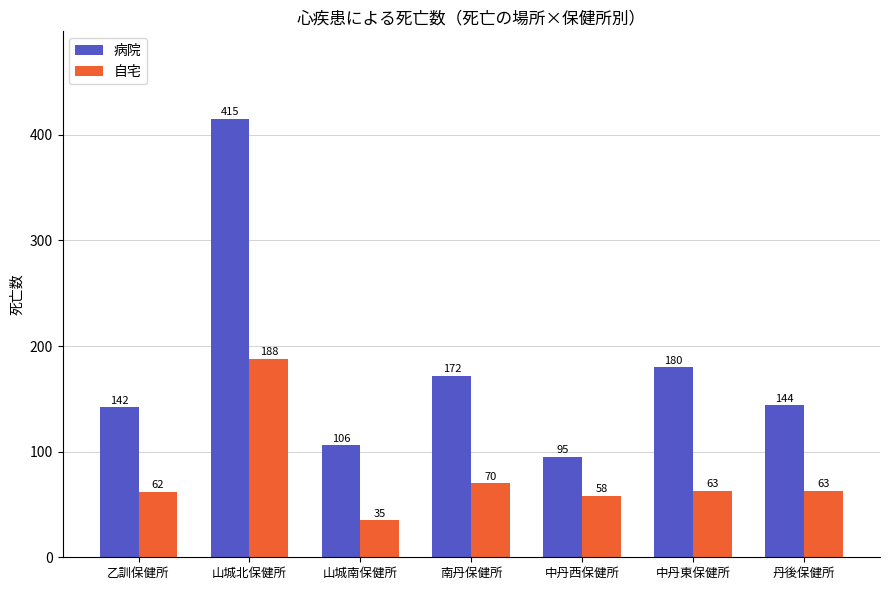

Which series changed the most between 乙訓保健所 and 南丹保健所?

病院